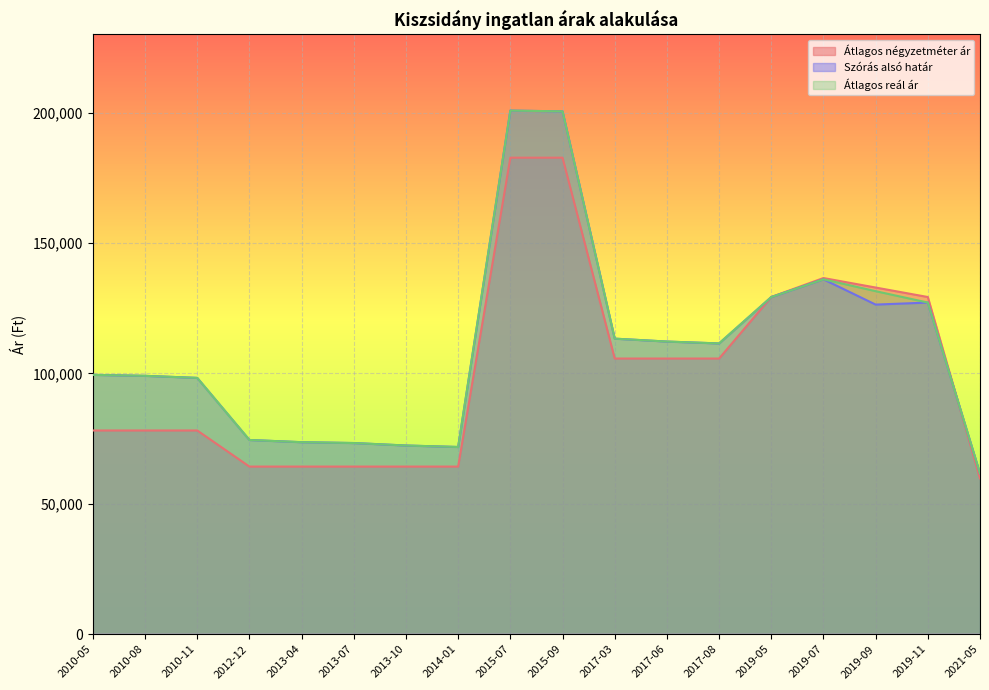

What is the average value of the Átlagos reál ár series?

110365